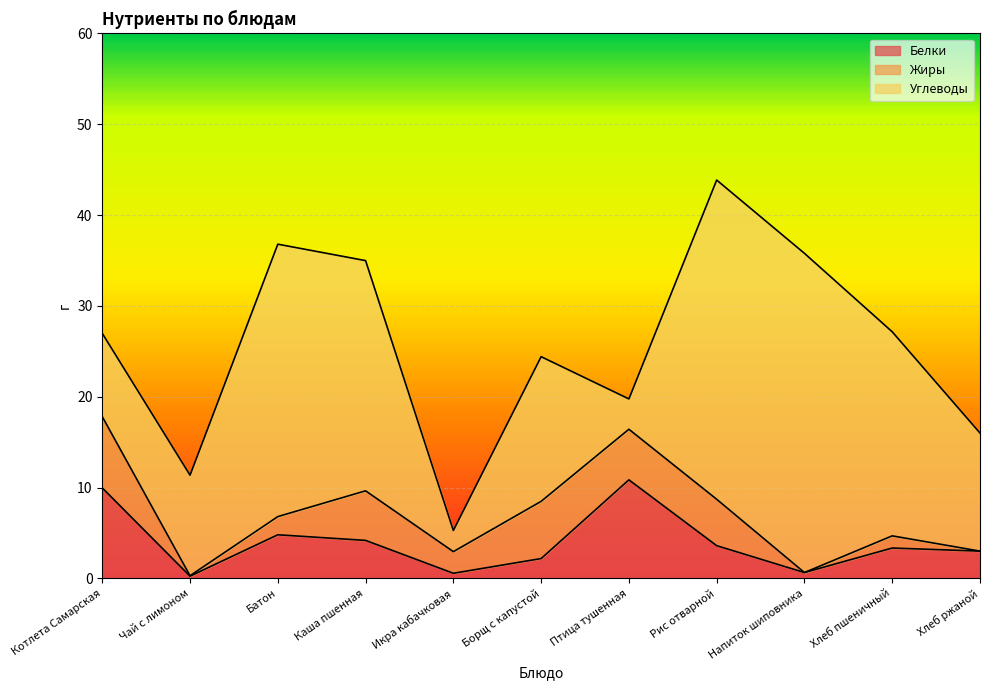

Does the chart display data point markers on the line(s)?

No